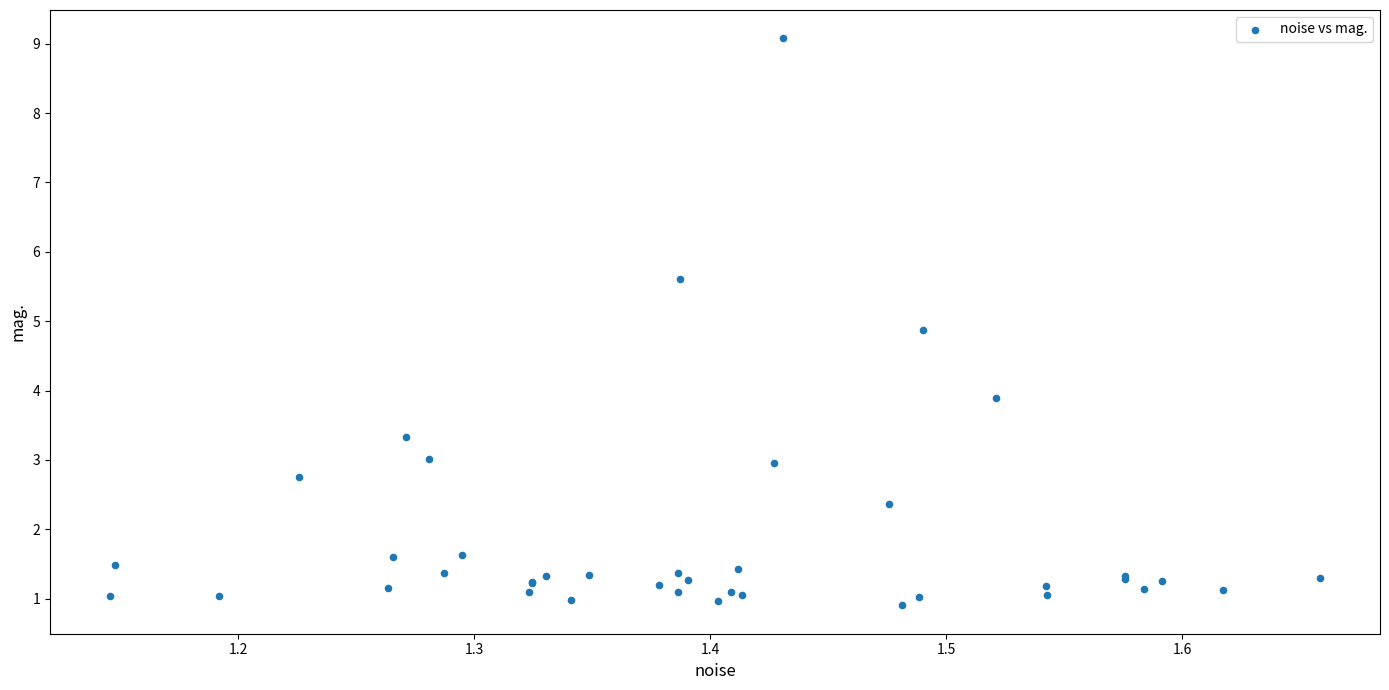

What Y value in the scatter plot is closest to 4?

3.9